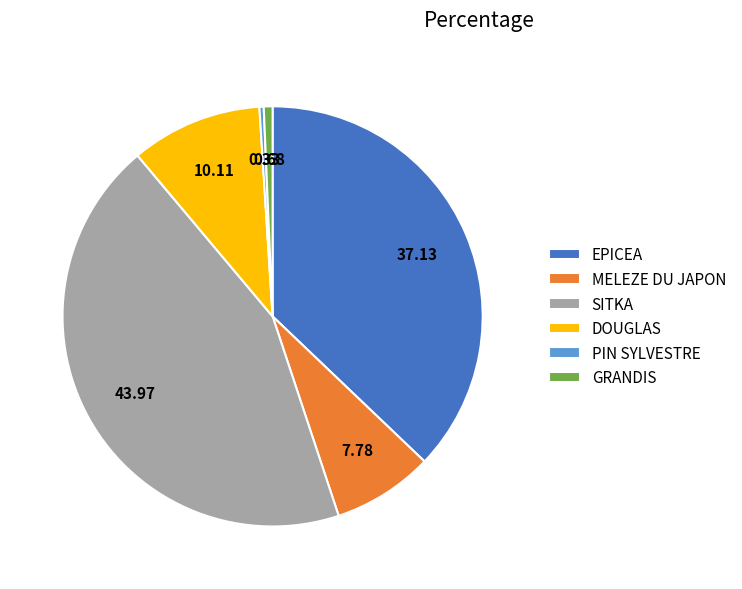

Does GRANDIS represent more than half of the total?

No